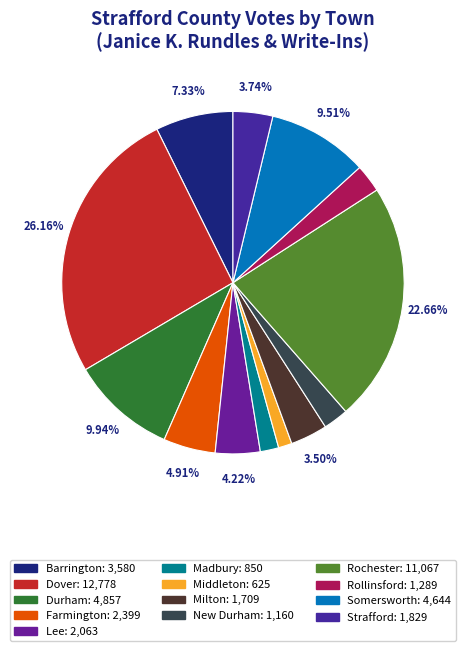

What percentage do Milton and Somersworth together represent?

13.0%